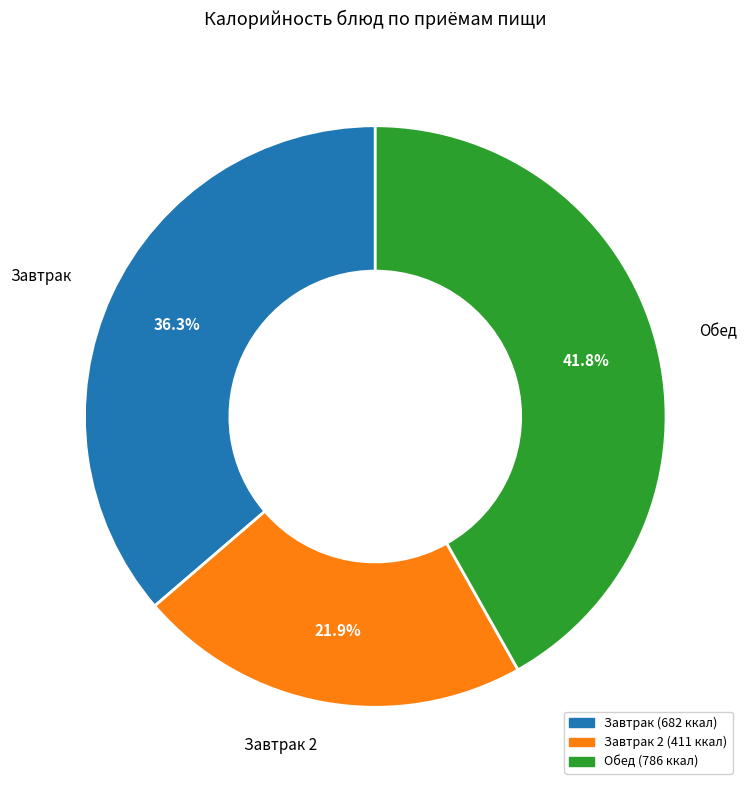

Is there a majority slice in this chart?

No